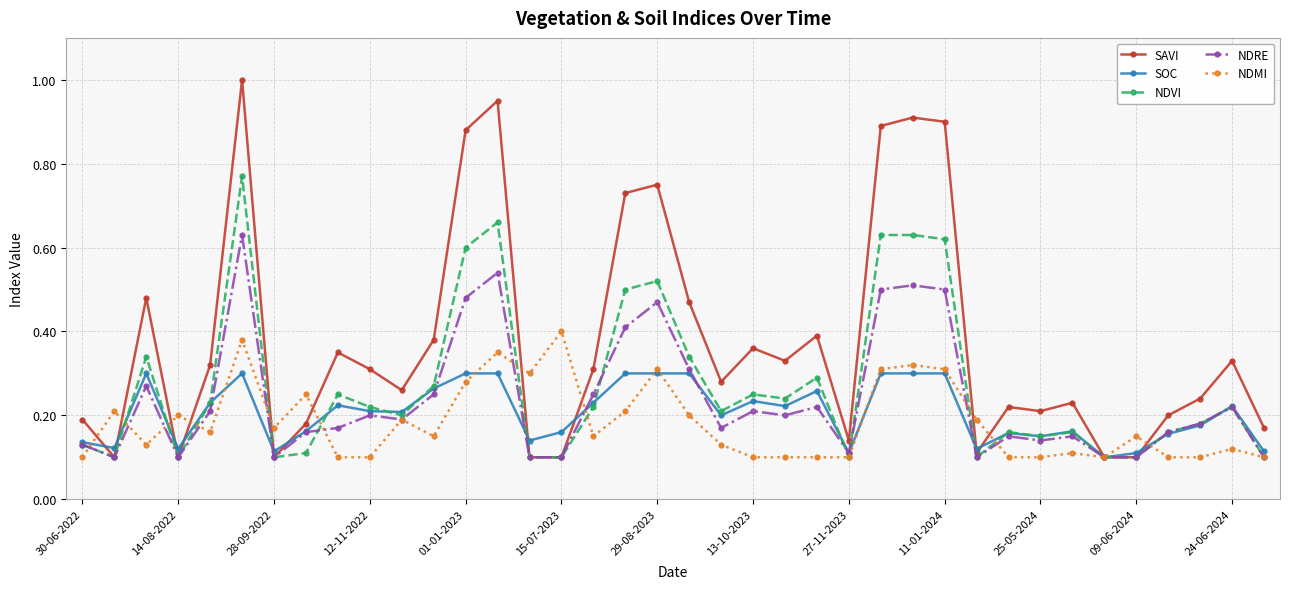

At how many categories does at least one series exceed 0?

38